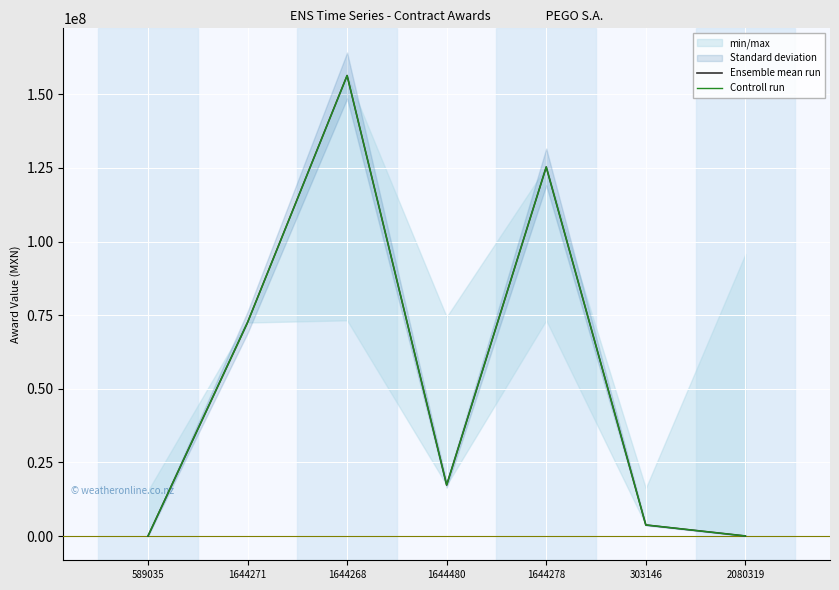

Which series has the largest range (max minus min)?

Ensemble mean run